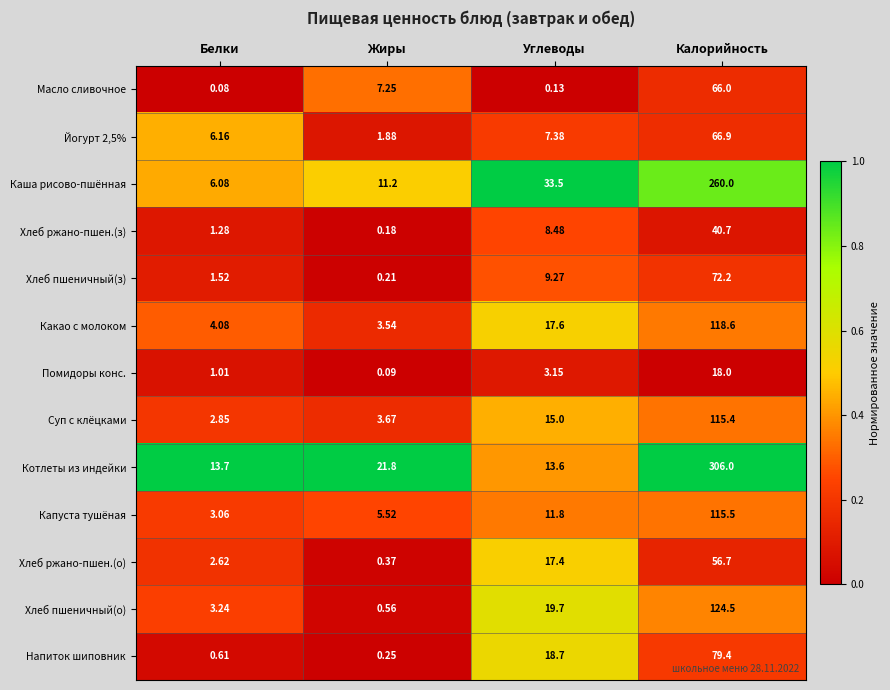

At which label does Напиток шиповник reach its peak?

Калорийность